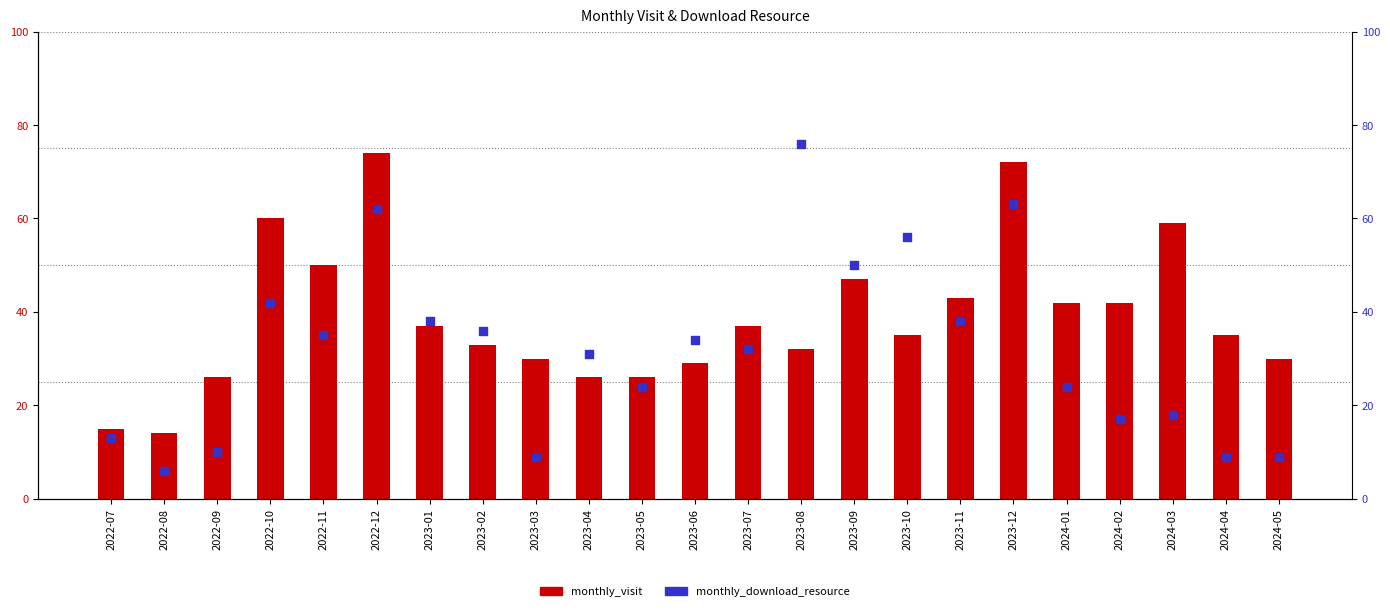

What is the total value across all series at 2024-04?

44